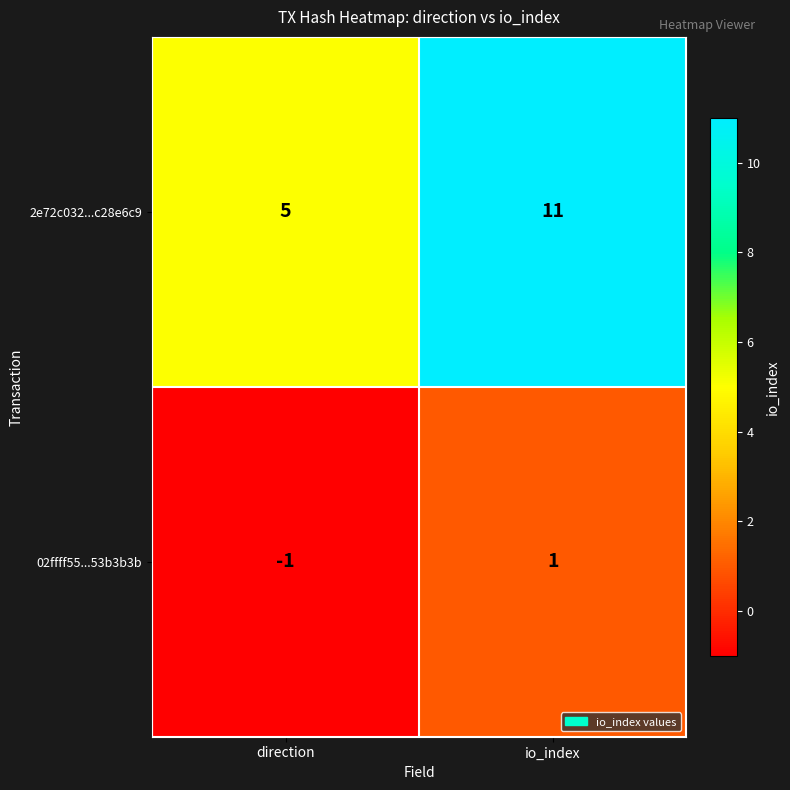

Which series has the largest range (max minus min)?

2e72c032...c28e6c9